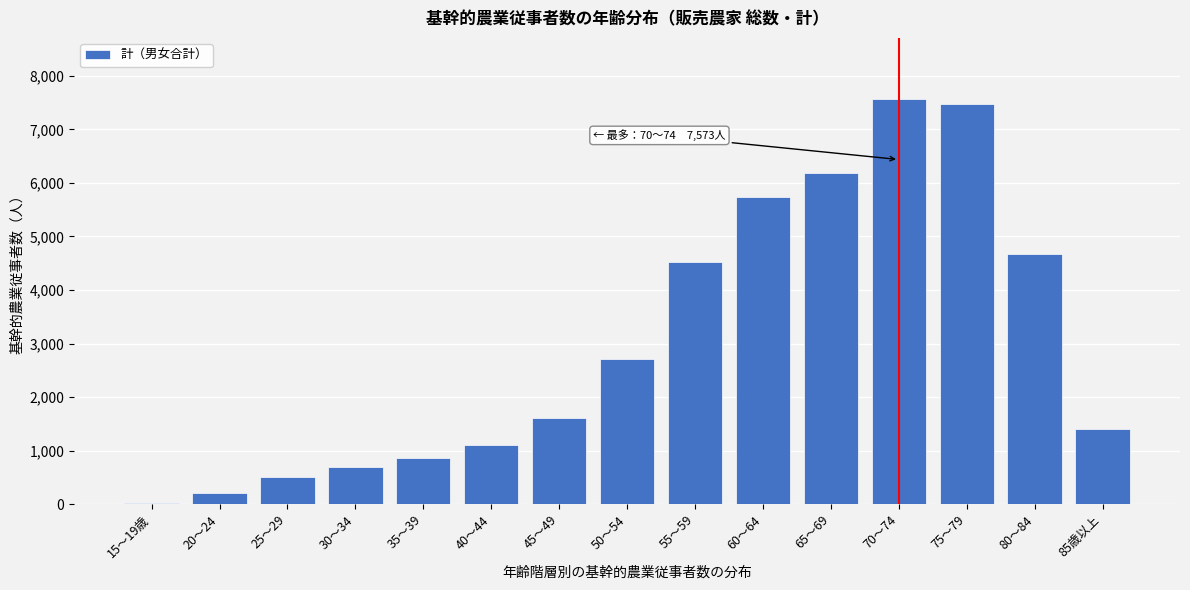

Reading right to left, extract all data points from this chart.

85歳以上=1408	80～84=4678	75～79=7481	70～74=7573	65～69=6190	60～64=5728	55～59=4514	50～54=2709	45～49=1615	40～44=1101	35～39=869	30～34=689	25～29=515	20～24=215	15～19歳=19